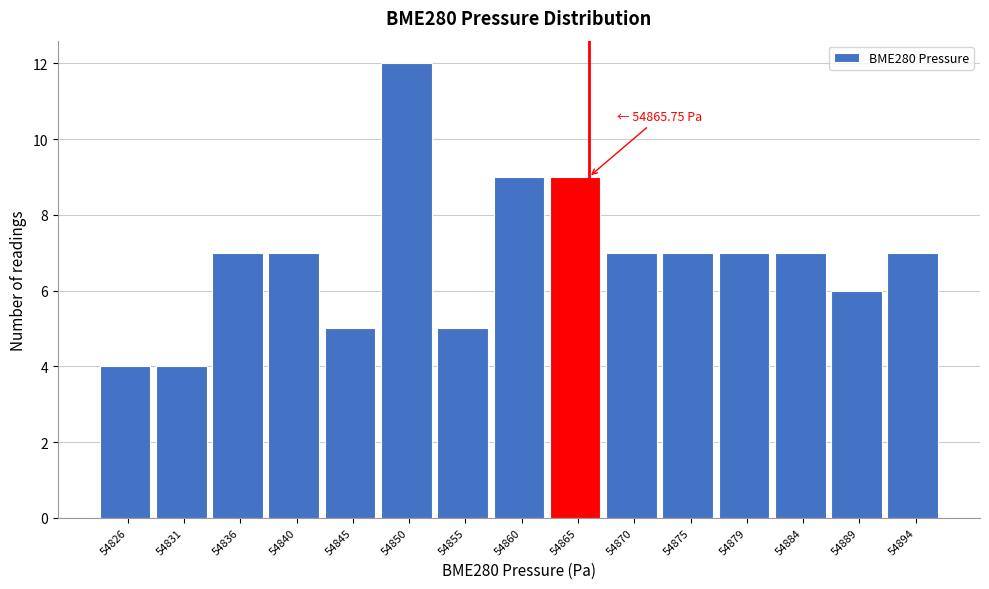

Which range on the x-axis has the tallest bar?

54848.0 to 54852.5